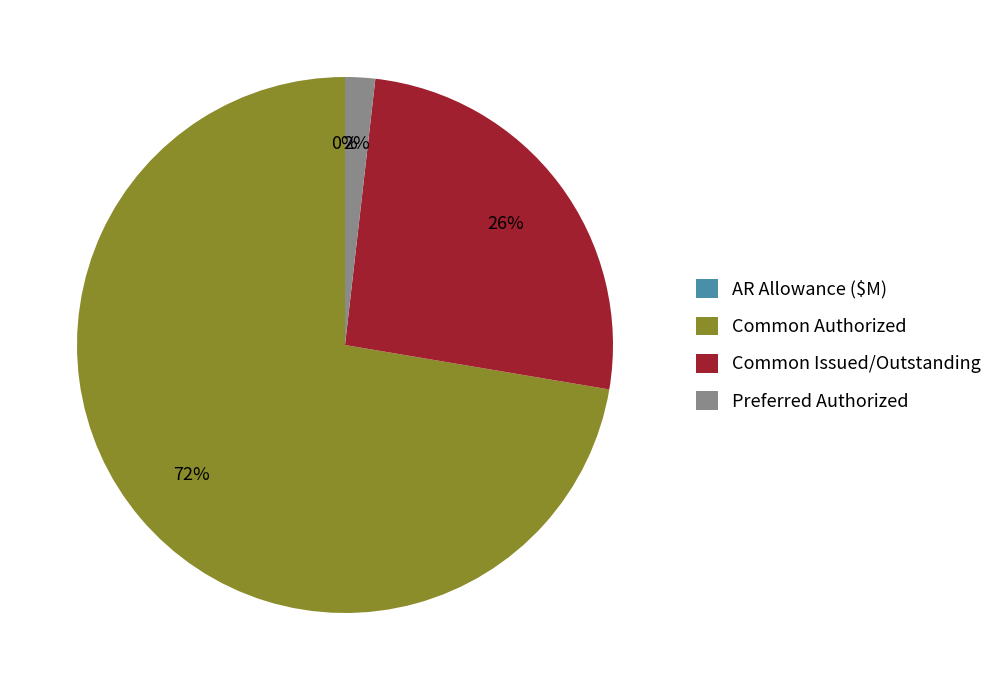

Between Common Authorized and Common Issued/Outstanding, which is larger?

Common Authorized